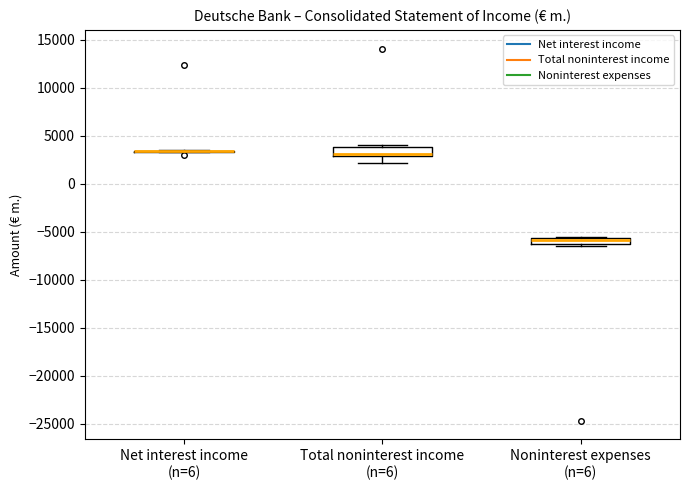

Where does the lower whisker of the box for Total noninterest income (n=6) end on the y-axis? The values are not printed on the chart, so give them approximately, as read against the axis.

2000